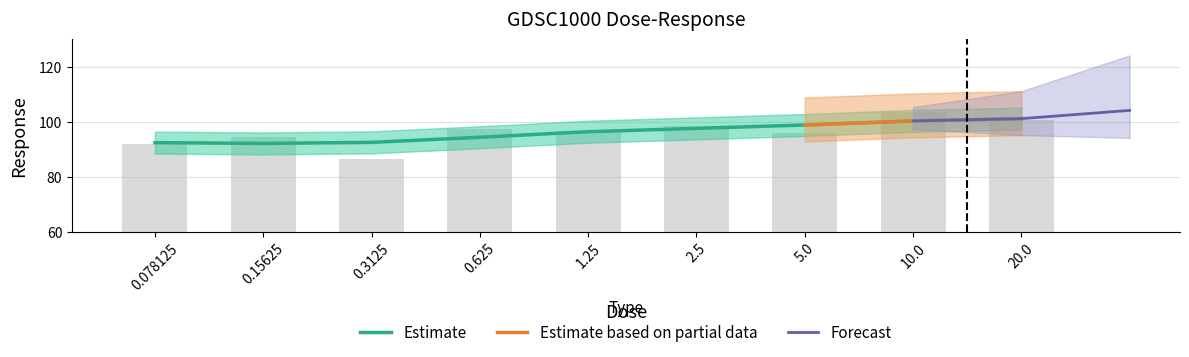

What is the value of the 8th bar from the left?

103.5